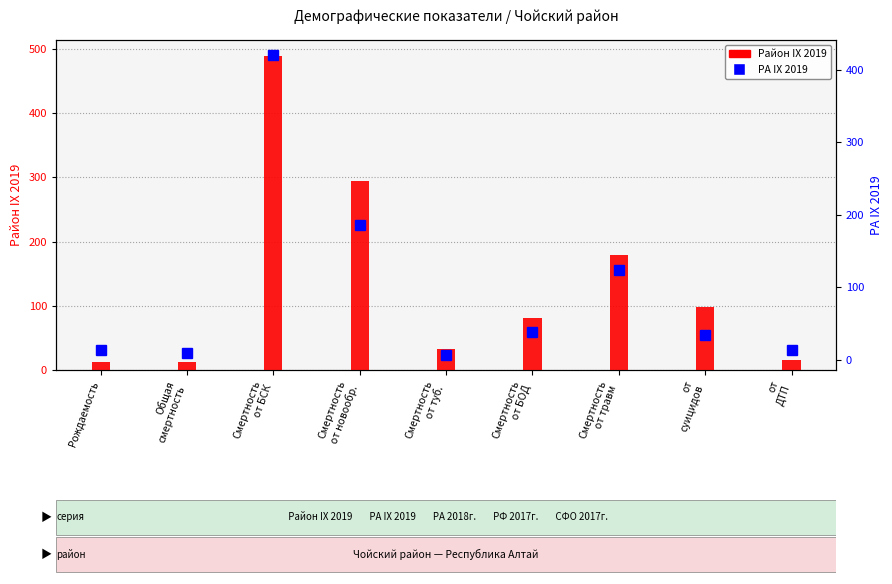

Which has a higher value, Смертность
от новообр. or Смертность
от травм?

Смертность
от новообр.